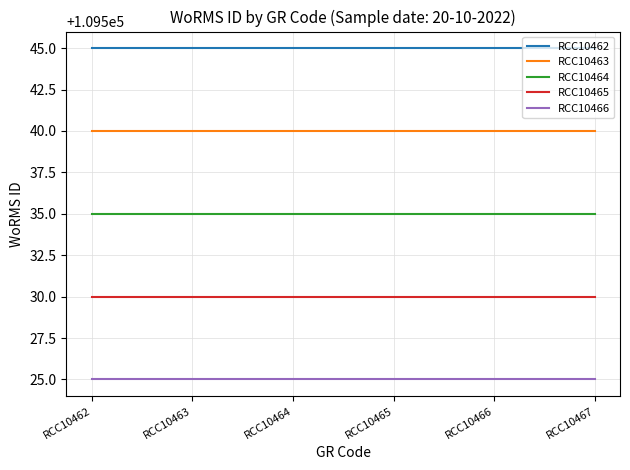

Which series has the largest total across all categories?

RCC10462